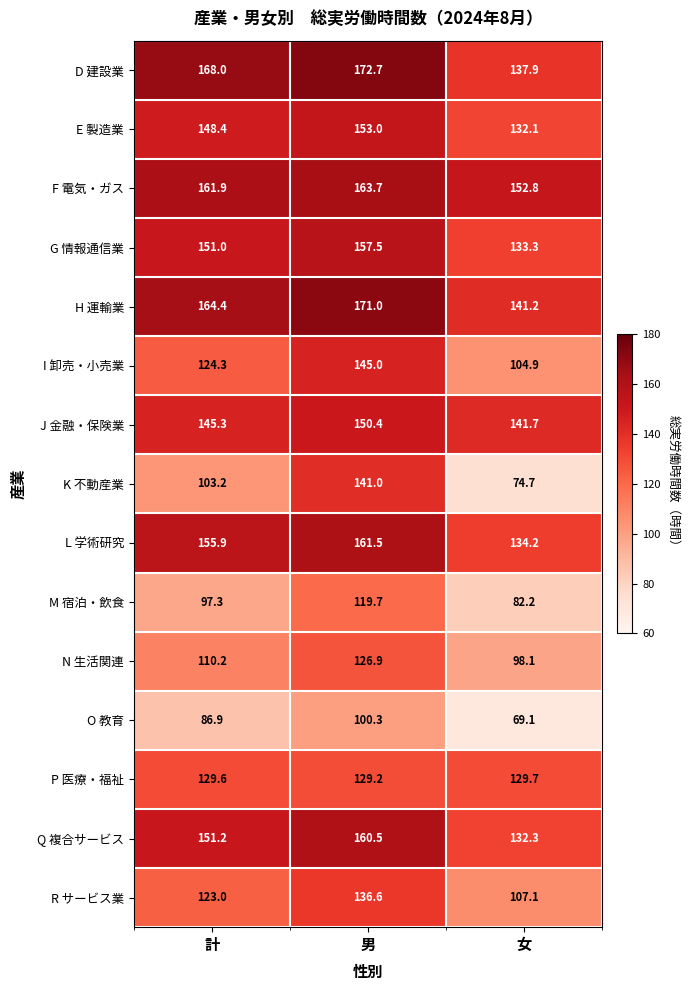

At which label is L 学術研究 closest to 147?

計